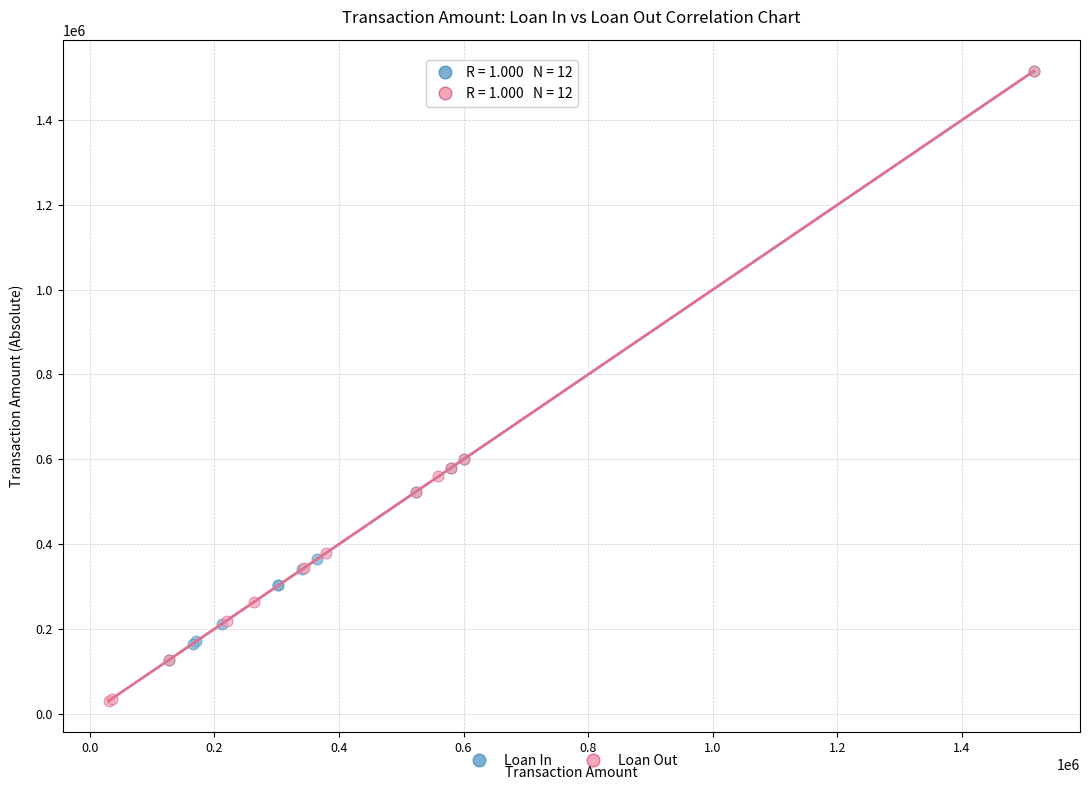

Which series reaches the minimum Y coordinate?

Loan Out